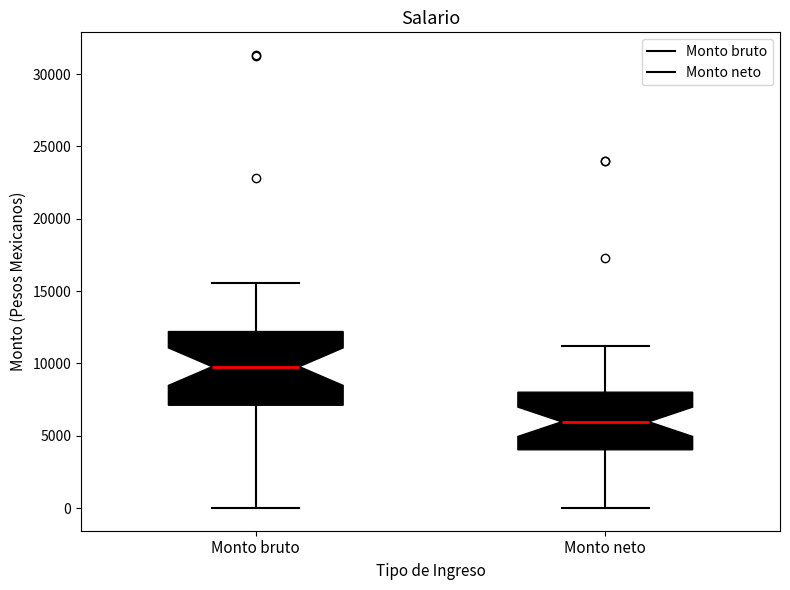

Comparing the boxes themselves (not the whiskers), which one is the tallest?

Monto bruto